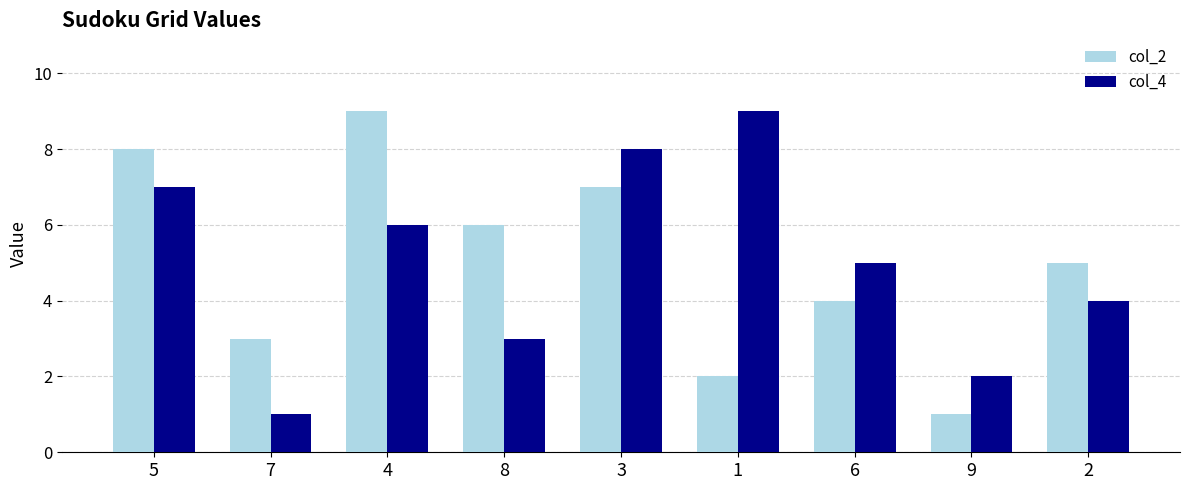

Rank the series at 2 from lowest to highest value.

col_4, col_2